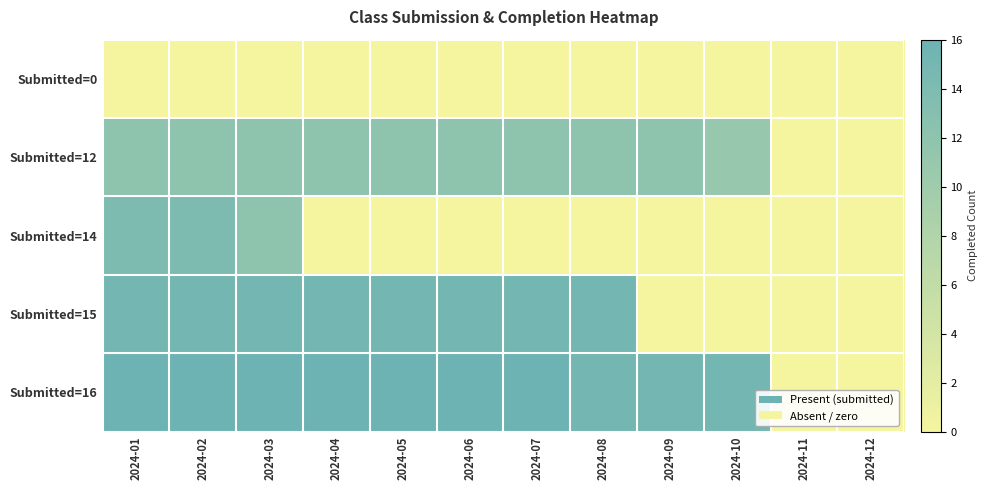

List the series in order of their overall mean, lowest first.

Submitted=0, Submitted=12, Submitted=14, Submitted=15, Submitted=16